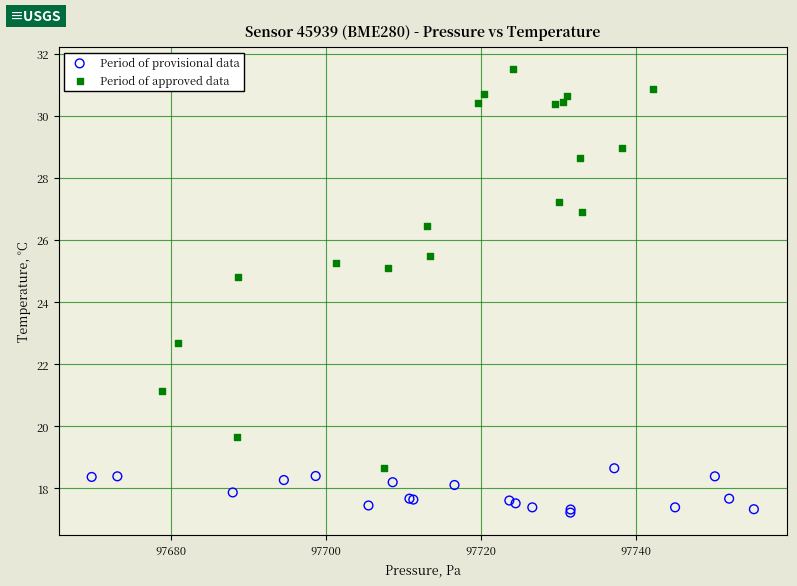

Which series has the largest Y range (max minus min)?

Period of approved data